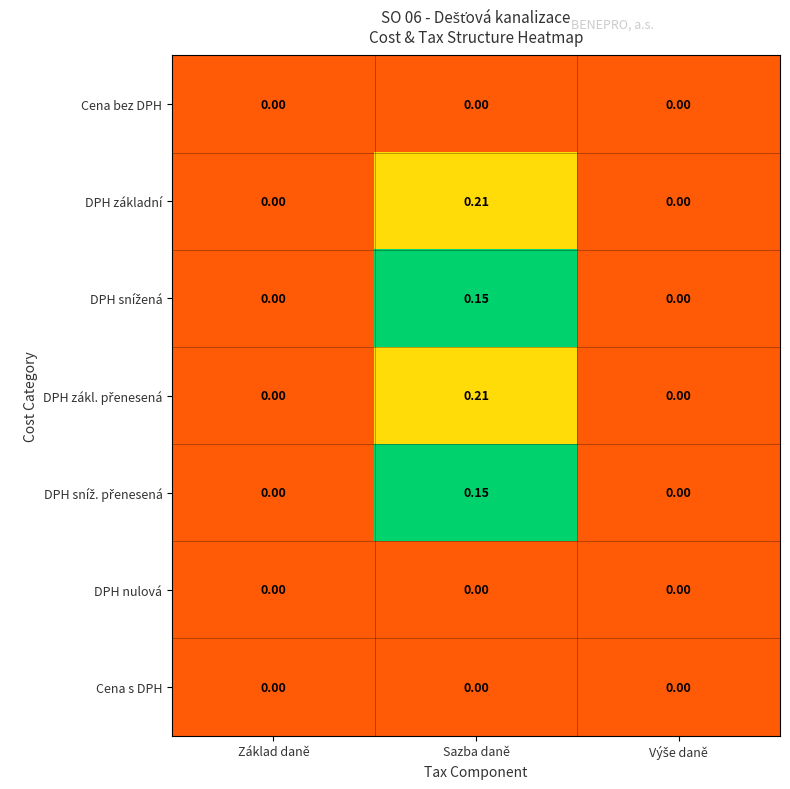

At which category is the sum across all series the highest?

Sazba daně